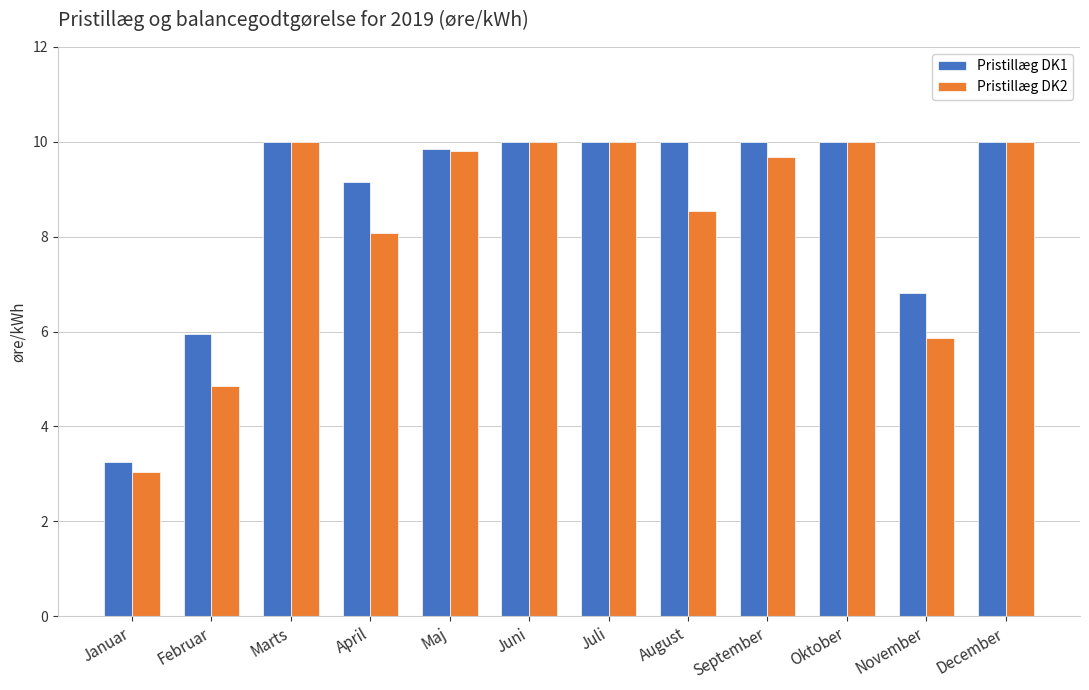

Which series has the largest total across all categories?

Pristillæg DK1